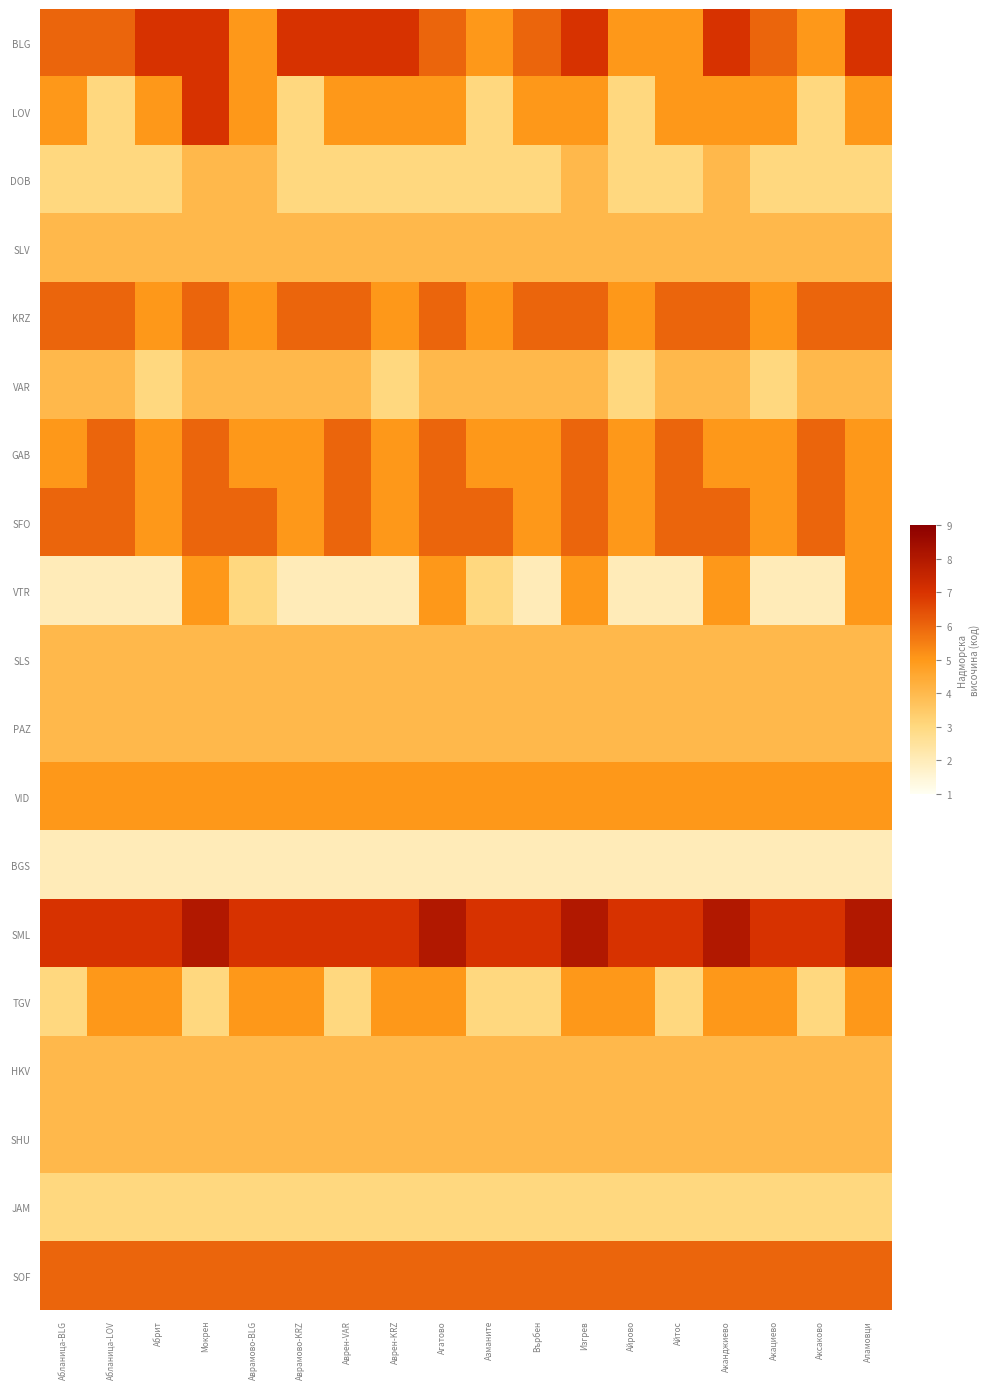

What is the difference between the highest and lowest values at Мокрен?

6